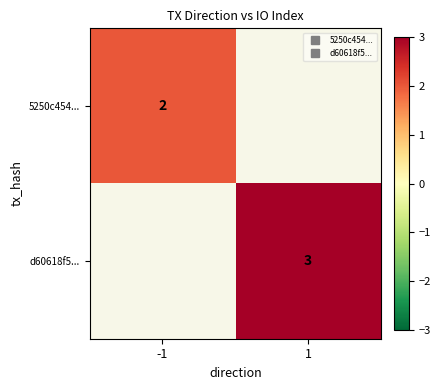

Which category has the lowest value in the d60618f5... series?

-1